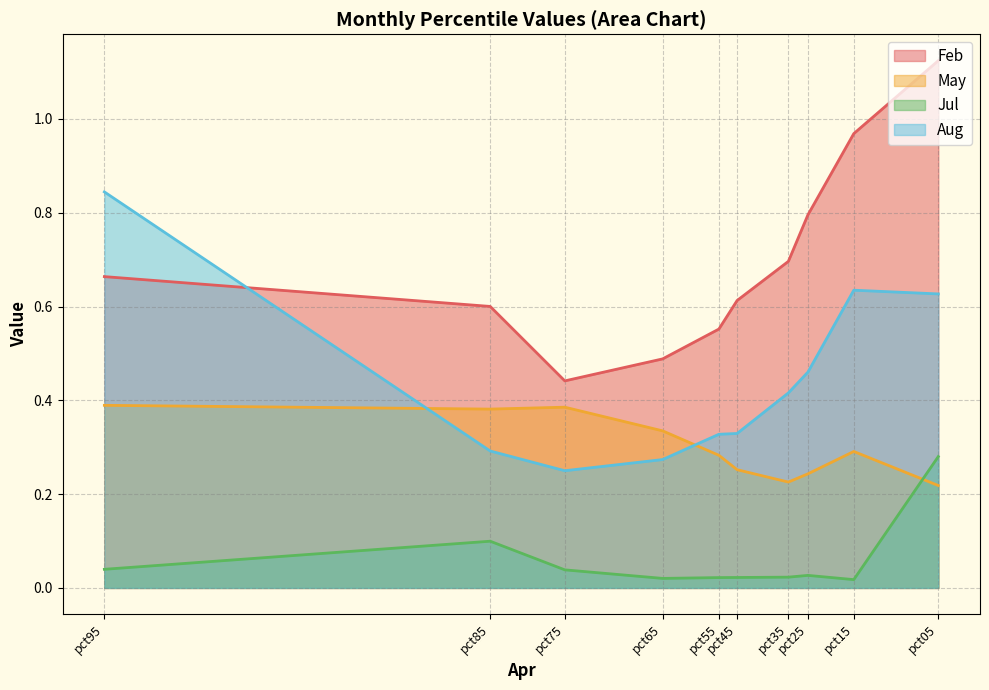

What is the minimum value for Aug?

0.2